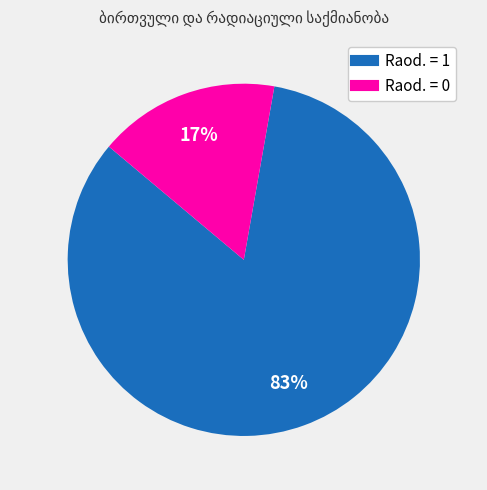

Is there any slice that represents more than half of the pie?

Yes